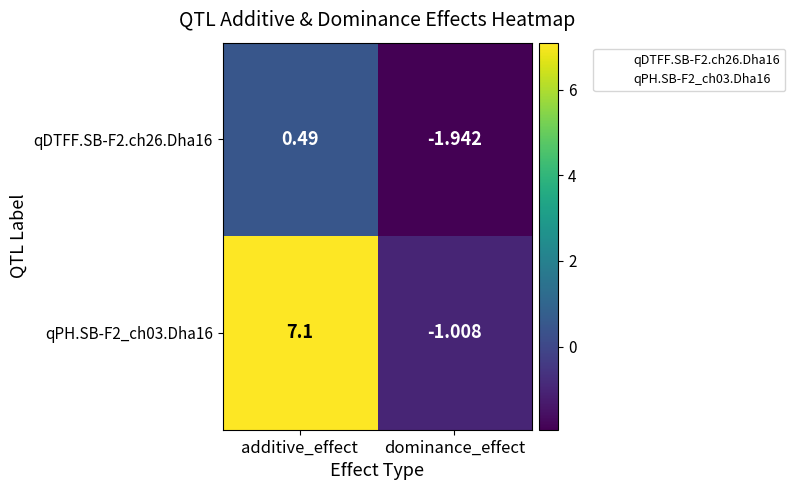

Which category has the highest value across all series?

additive_effect